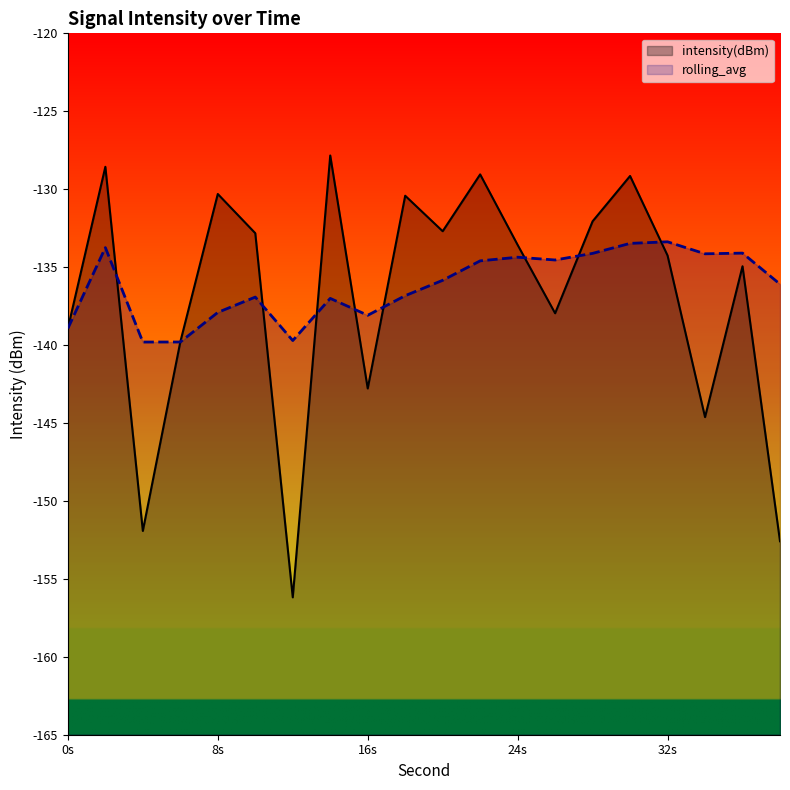

The value of intensity(dBm) at 19 is -152.6. True or false?

True